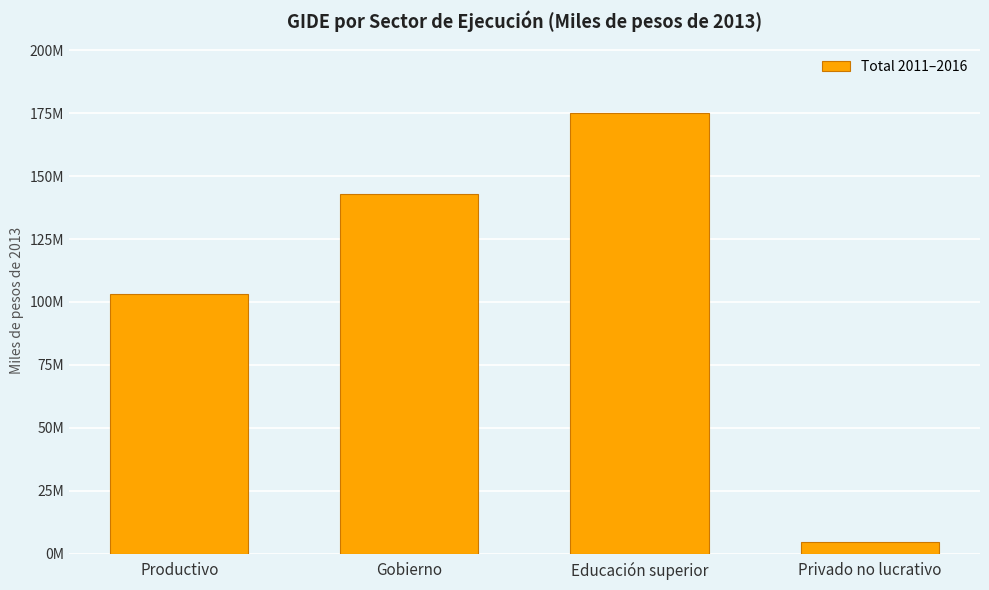

Reading right to left, list all the values displayed in this chart.

4505837.3	175036286.2	142956054.2	103348764.2